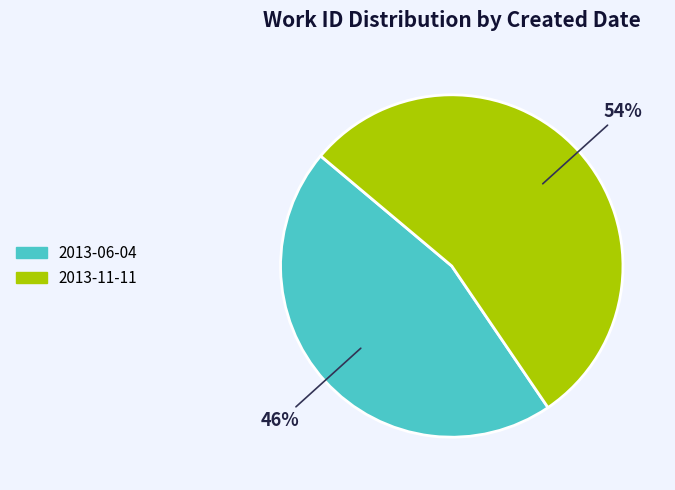

True or false: 2013-11-11 accounts for 67% of the total.

False